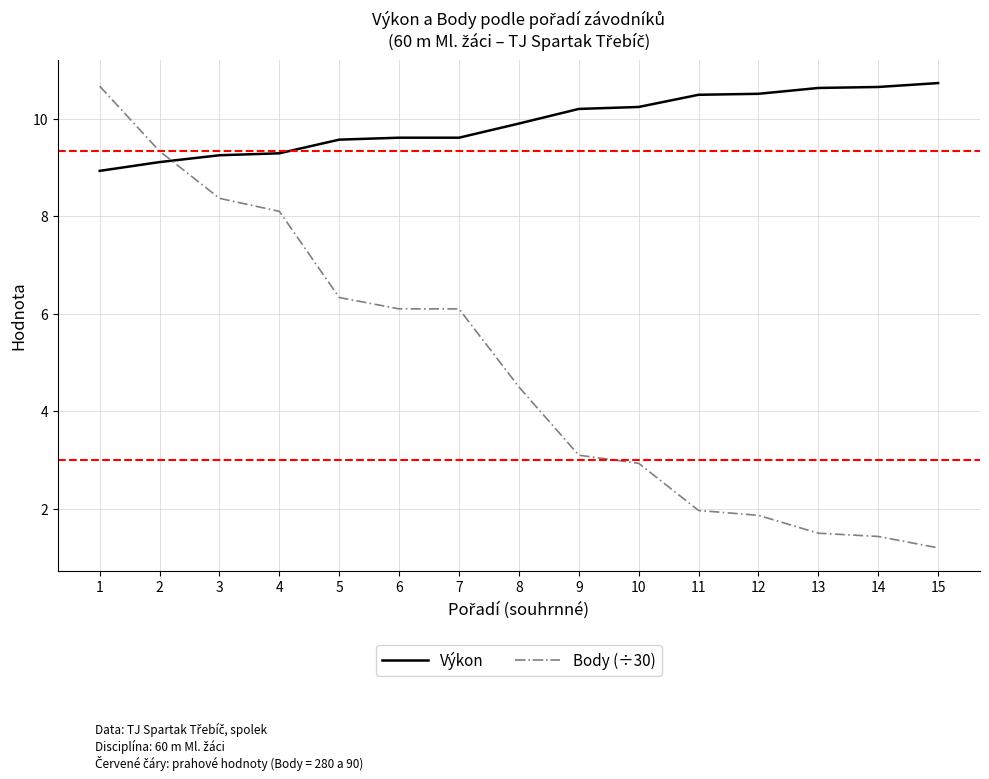

The Výkon series shows 9.3 at 4. True or false?

True